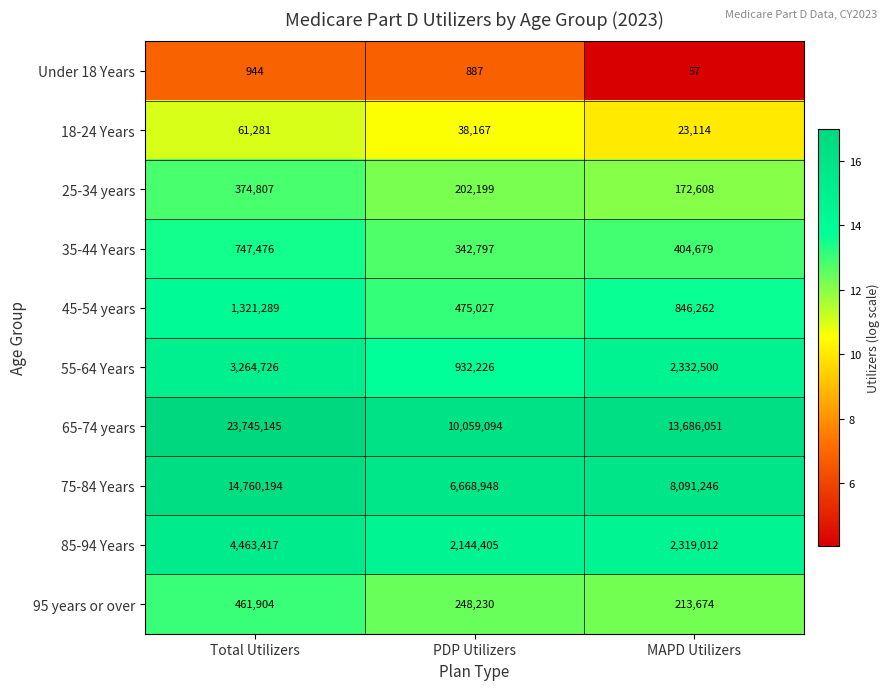

What is the spread (max minus min) of values at MAPD Utilizers?

13685994